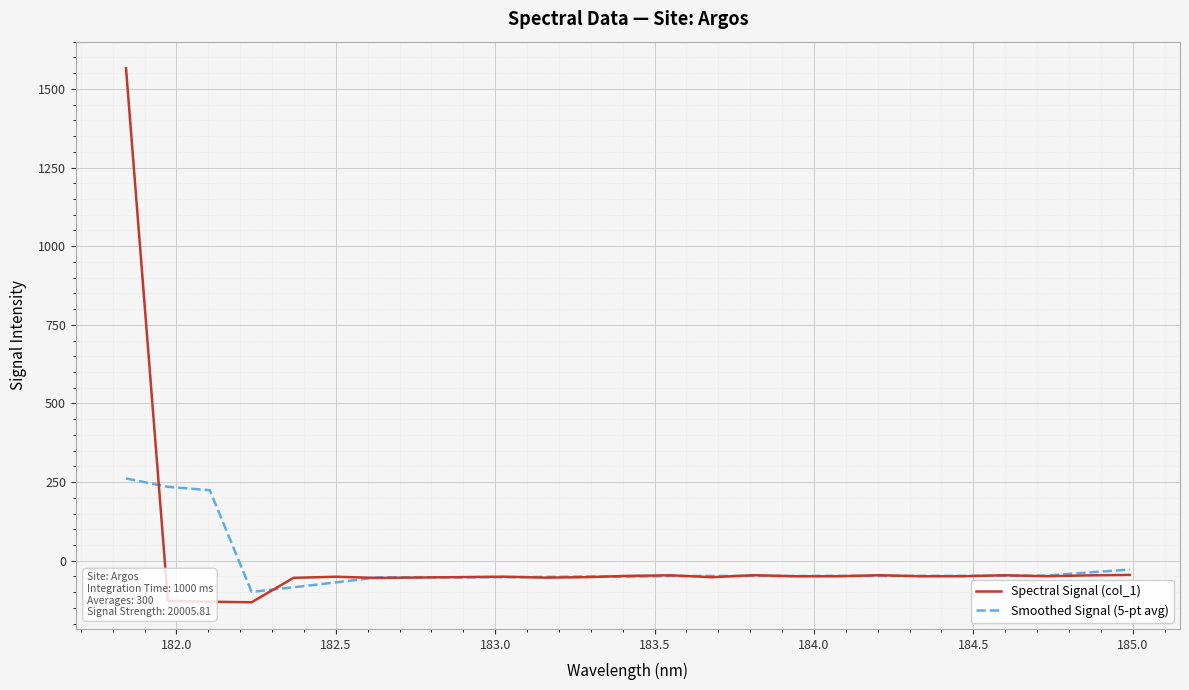

How many categories are shown in the chart?

25